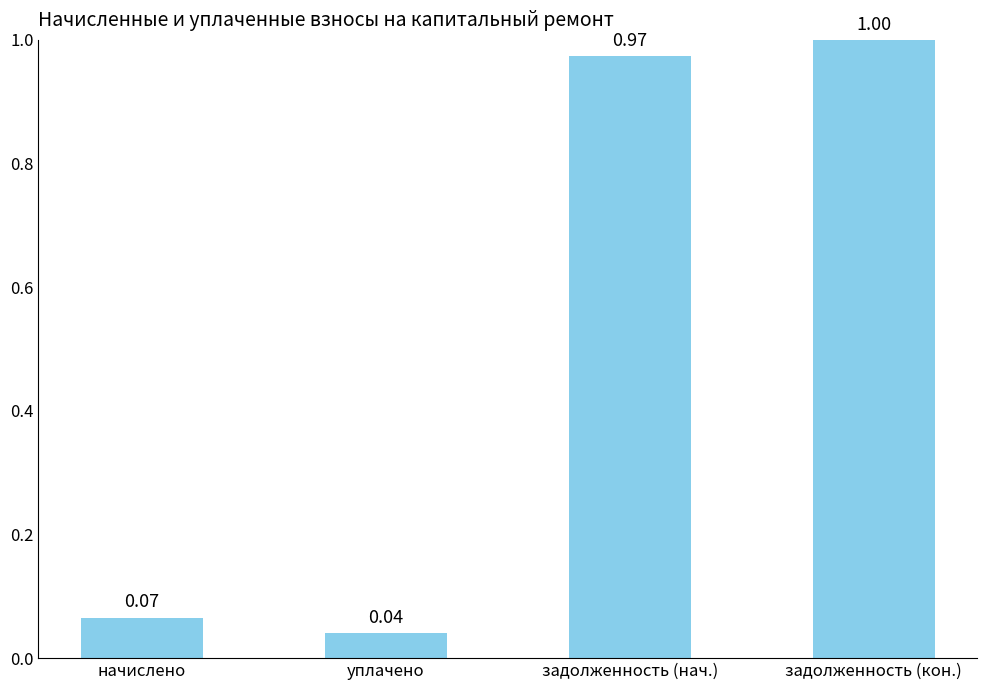

What is the label of the 1st bar from the left?

начислено